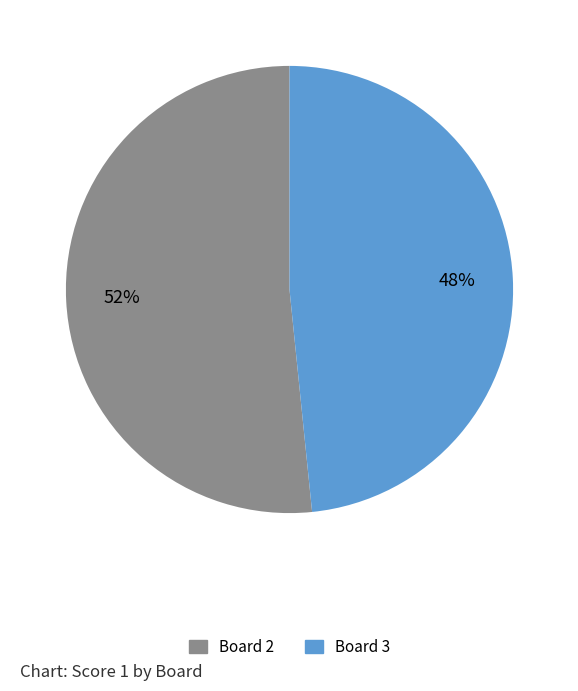

Approximately how many times larger is the value at Board 3 compared to Board 2?

0.9